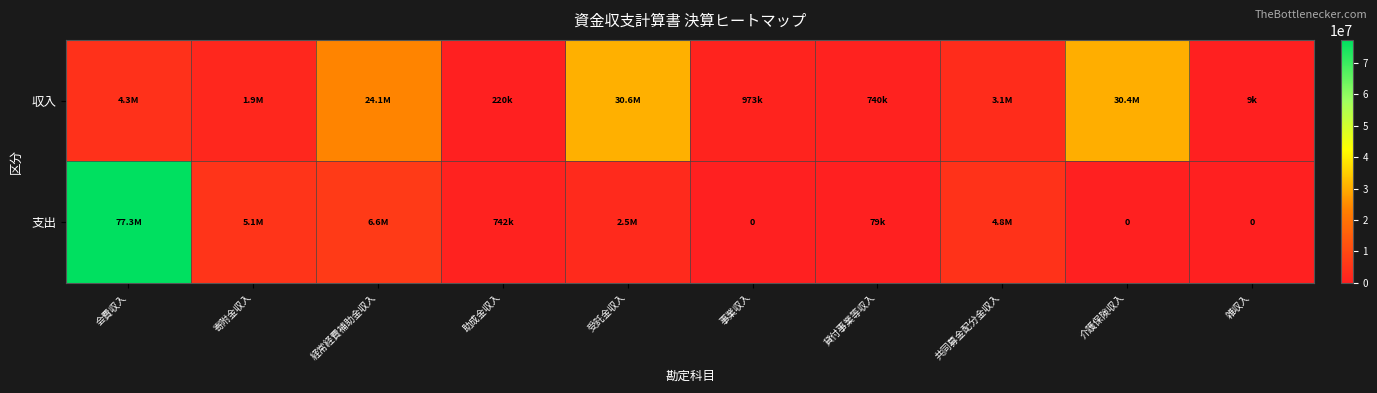

Count the number of categories in the chart.

10